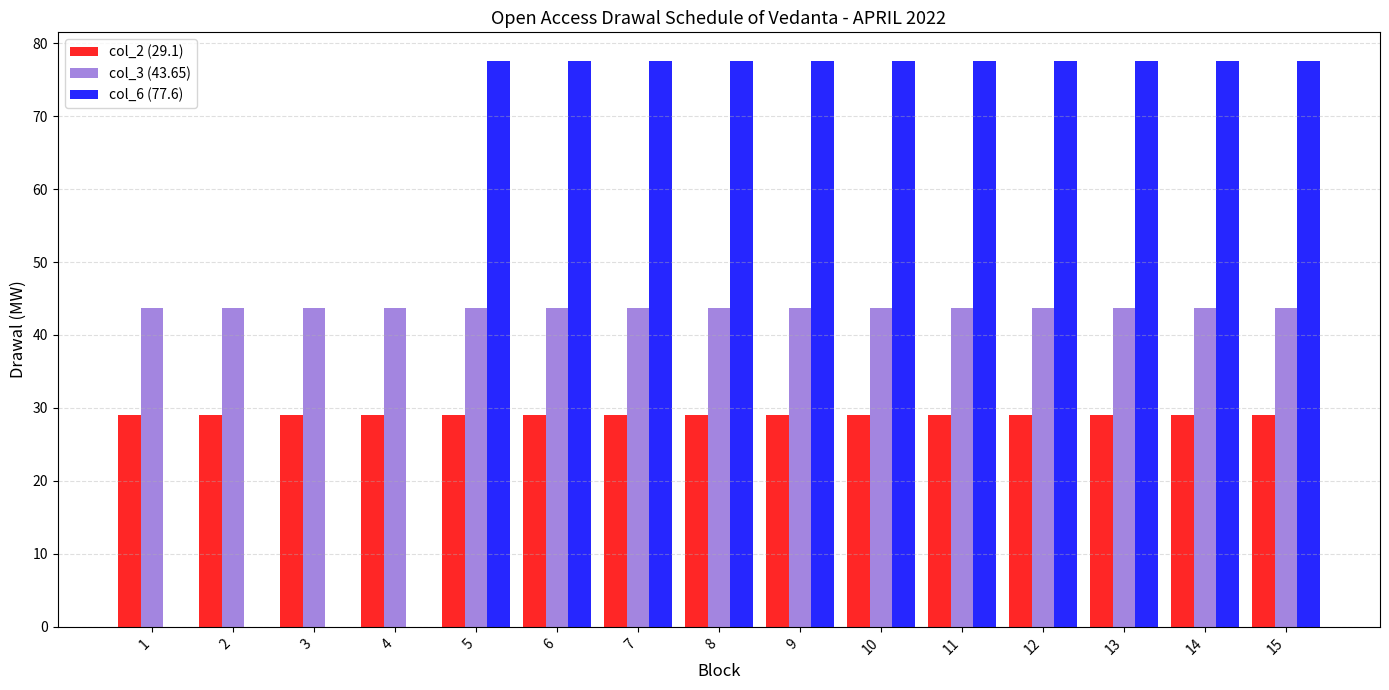

How many groups of bars are there?

15